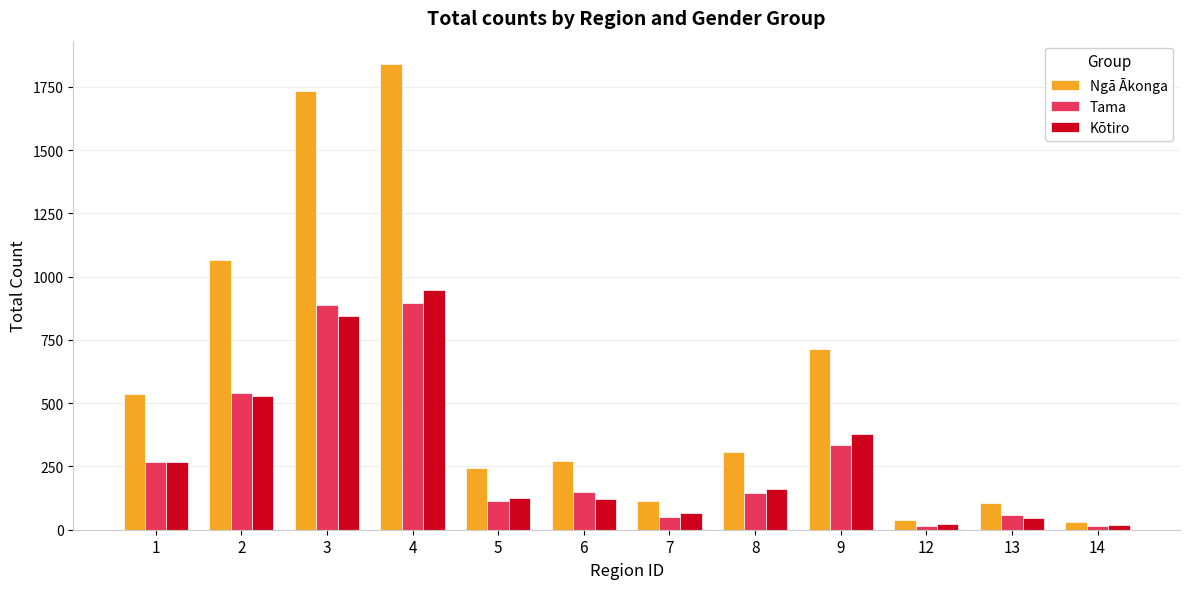

True or false: Kōtiro has a value of 946 at 4.

True